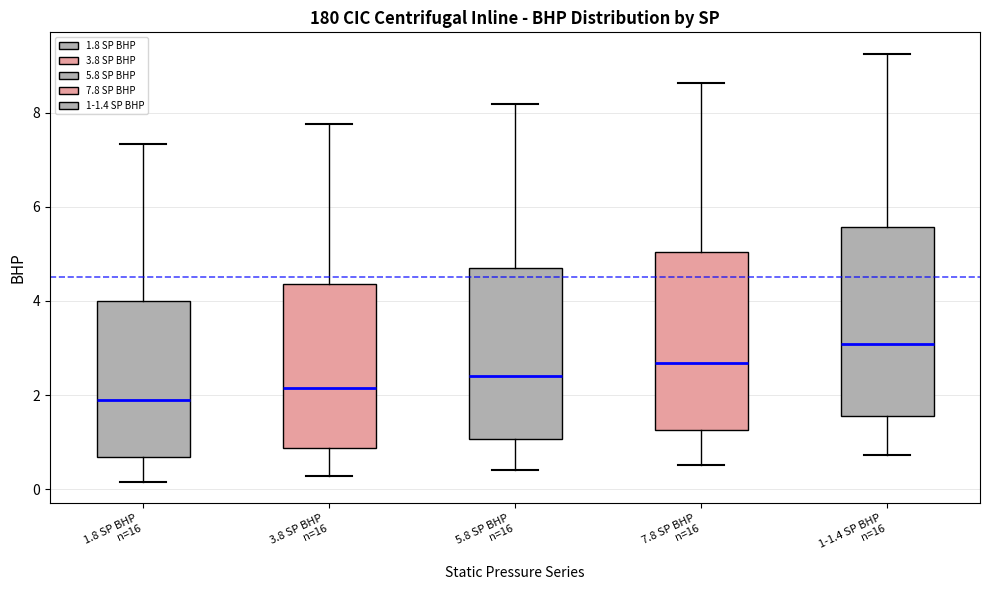

Which box is the tallest, from its lower edge to its upper edge?

1-1.4 SP BHP n=16